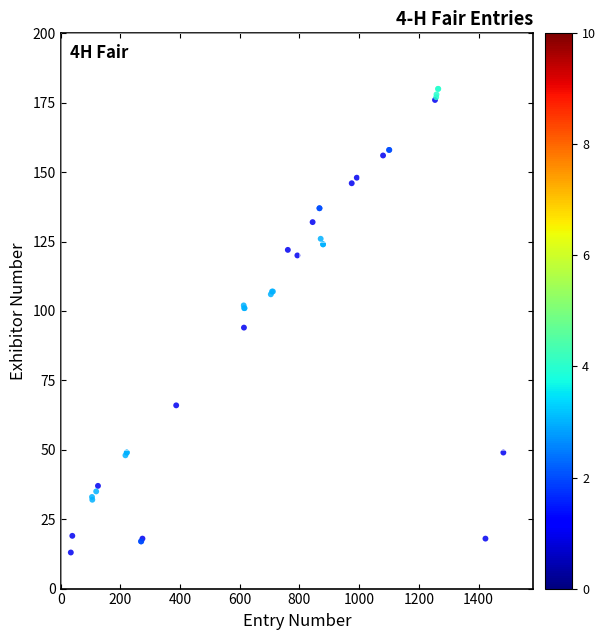

What Y value in the scatter plot is closest to 96?

94